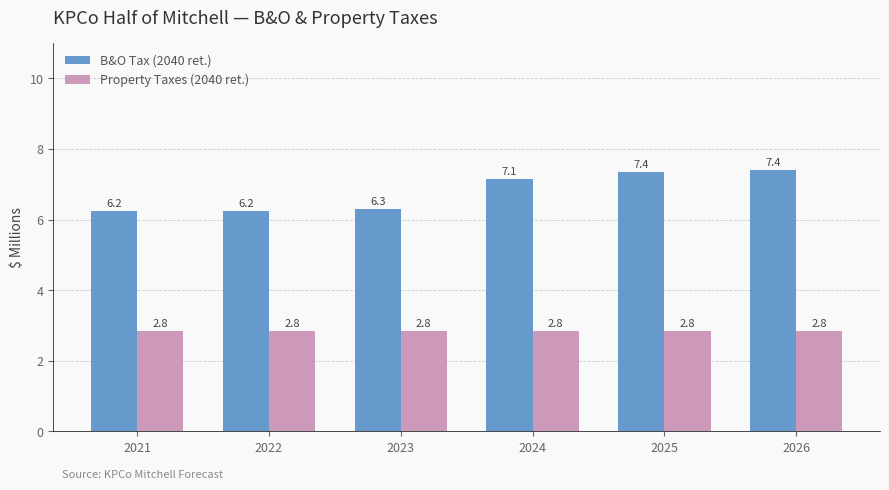

Which series has the largest total across all categories?

B&O Tax (2040 ret.)